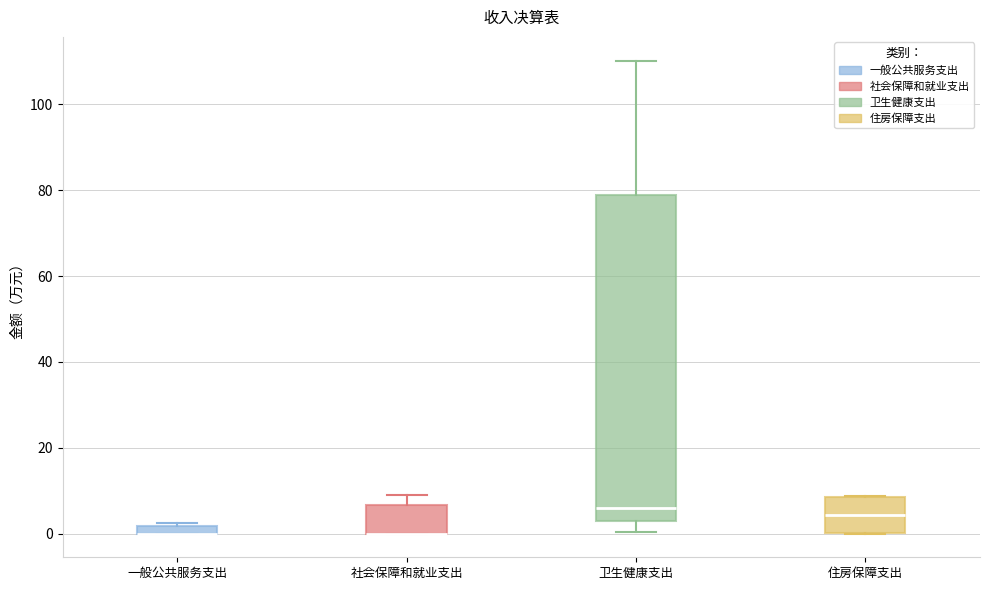

Which box is the tallest, from its lower edge to its upper edge?

卫生健康支出